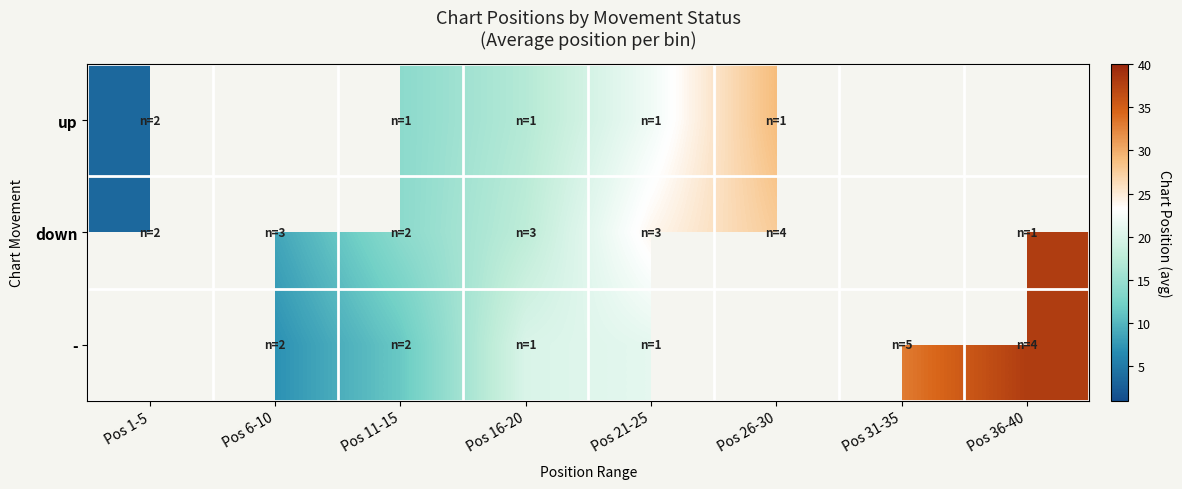

What is the sum of the up values at Pos 11-15 and Pos 26-30?

43.0